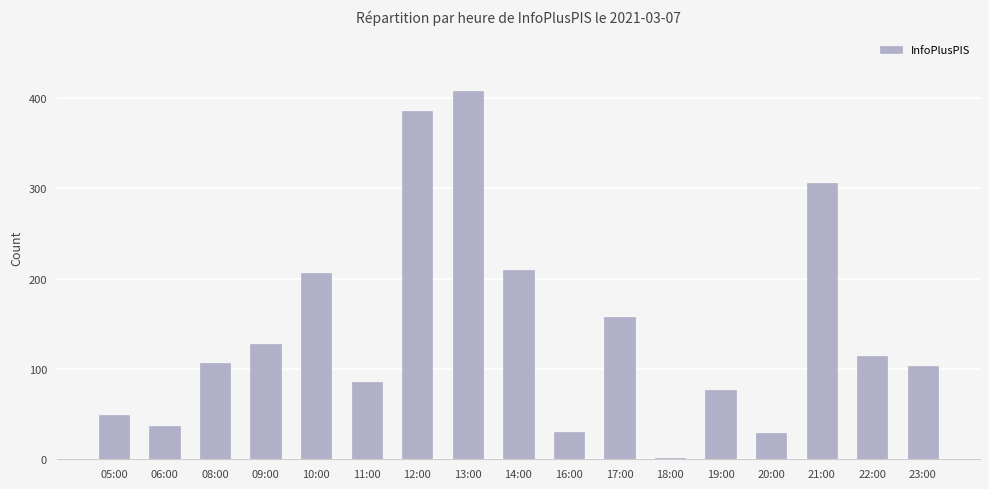

How many distinct data groups are displayed?

1